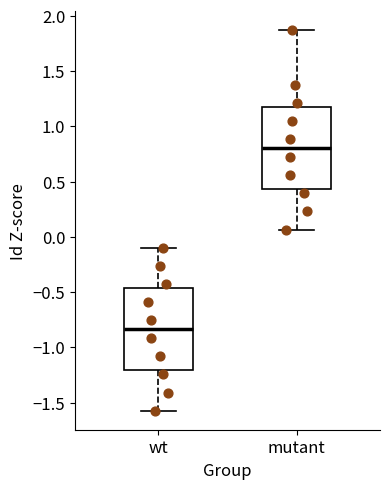

Which box's median line is the lowest?

wt